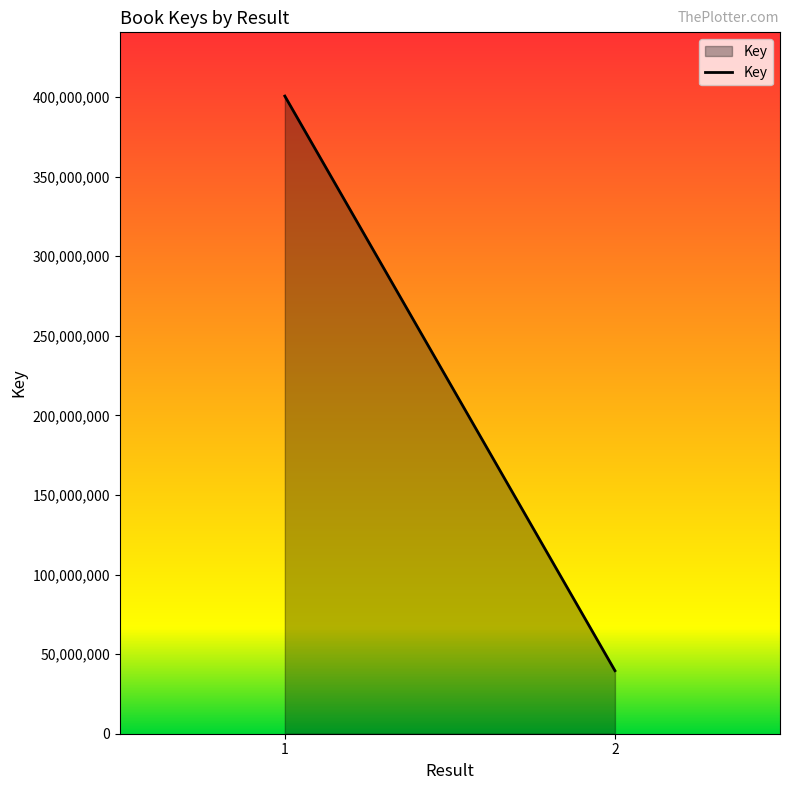

What is the average value?

220116552